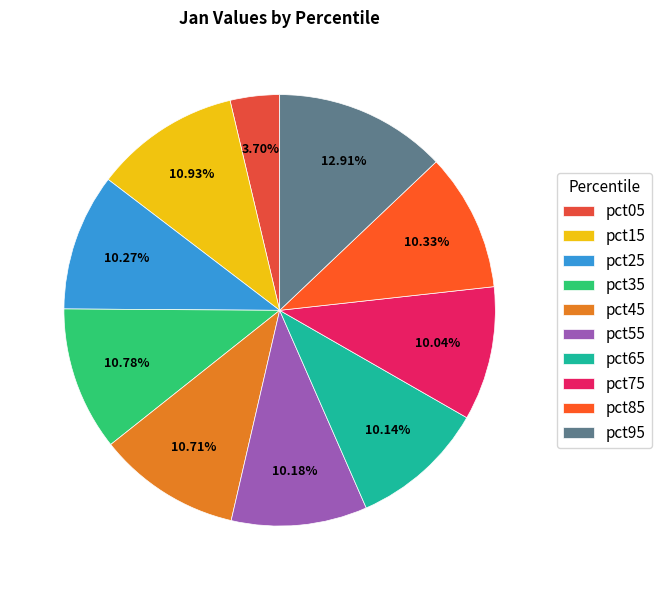

True or false: pct85 accounts for 1% of the total.

False